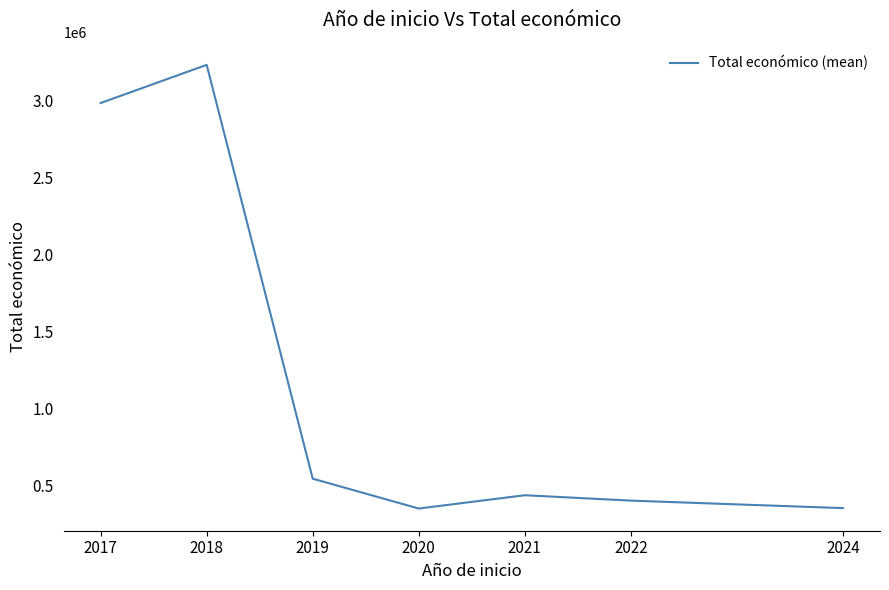

At which label is the value closest to 1791693?

2017